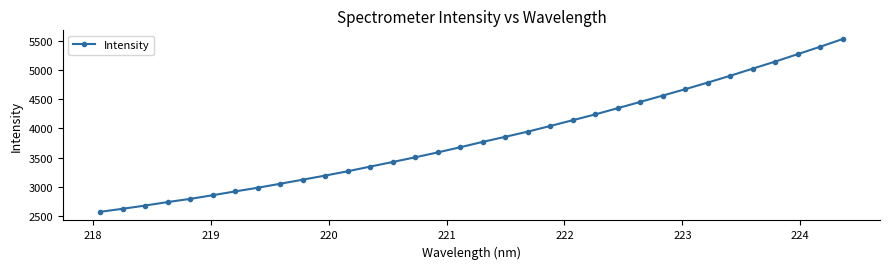

What is the difference between the second highest and minimum values?

2817.6